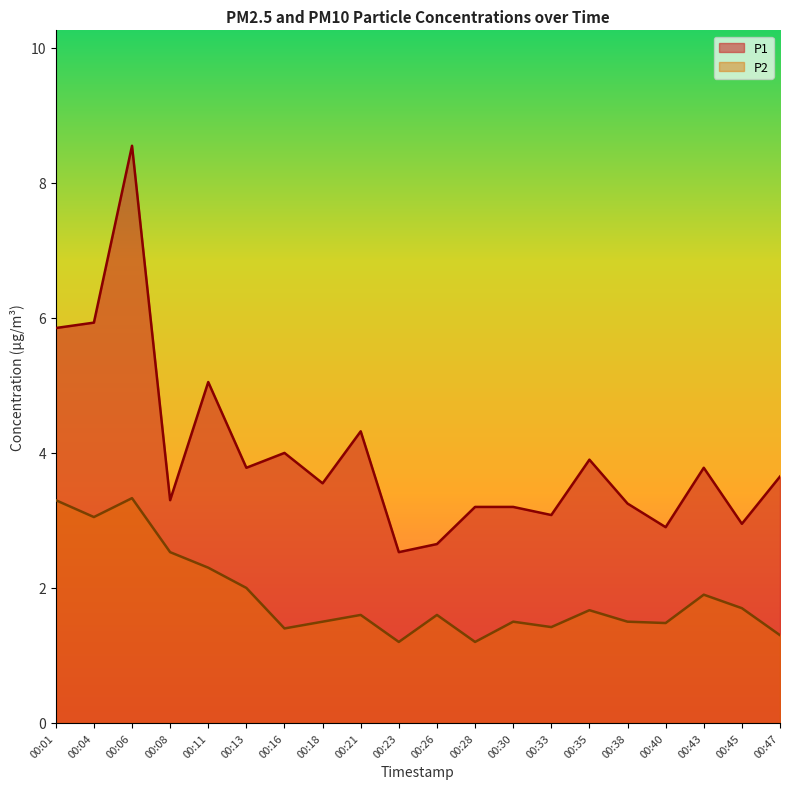

What is the difference between the P2 values at 00:45 and 00:33?

0.3